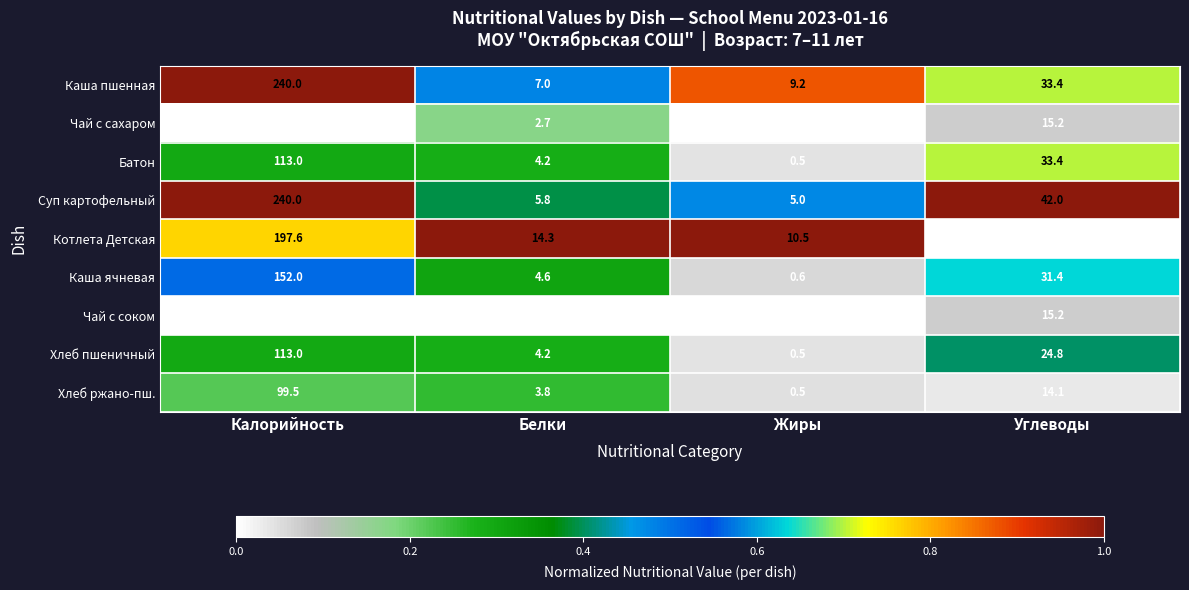

At how many categories does at least one series exceed 0?

4